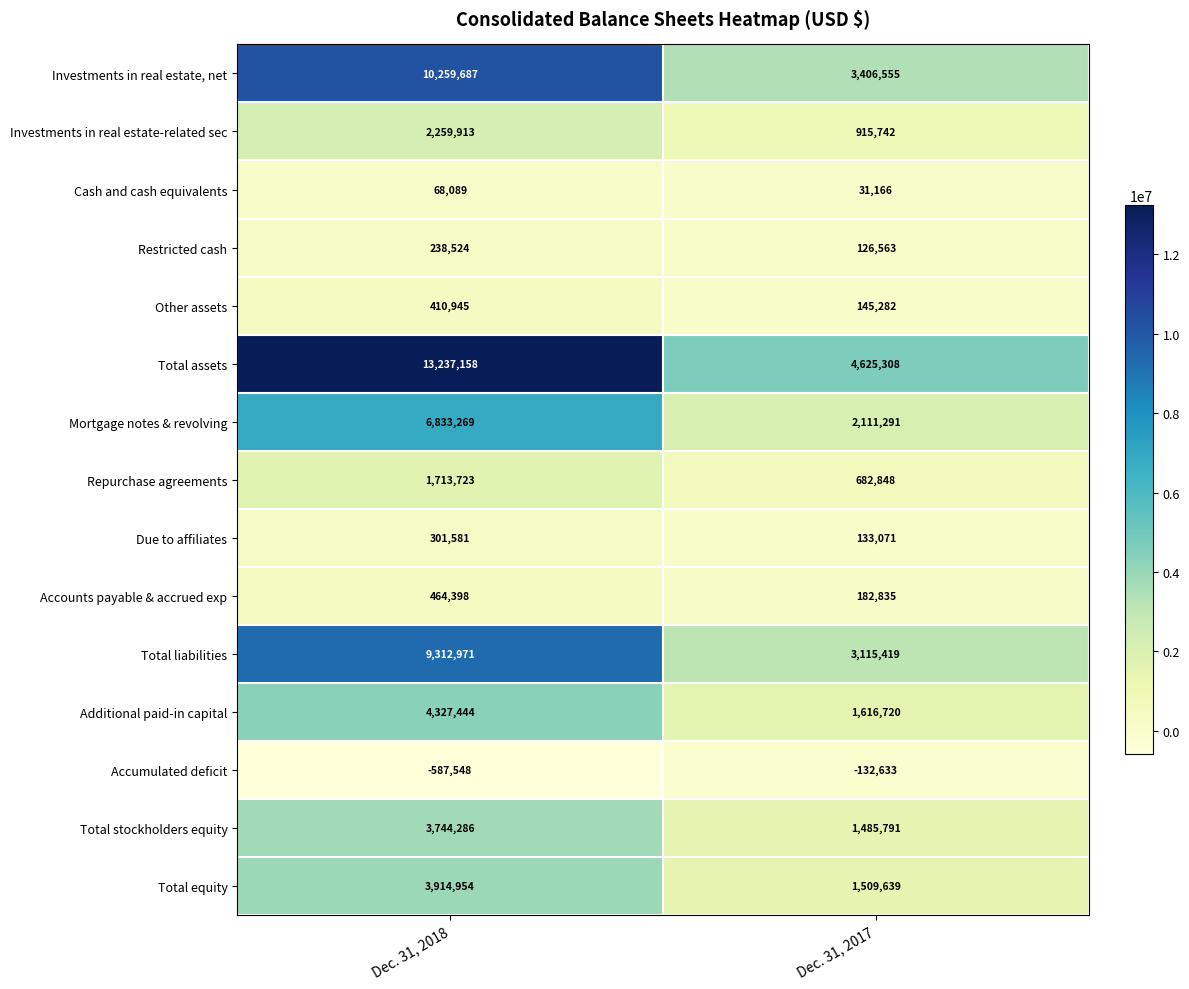

What is the total value across all series at Dec. 31, 2017?

19955597